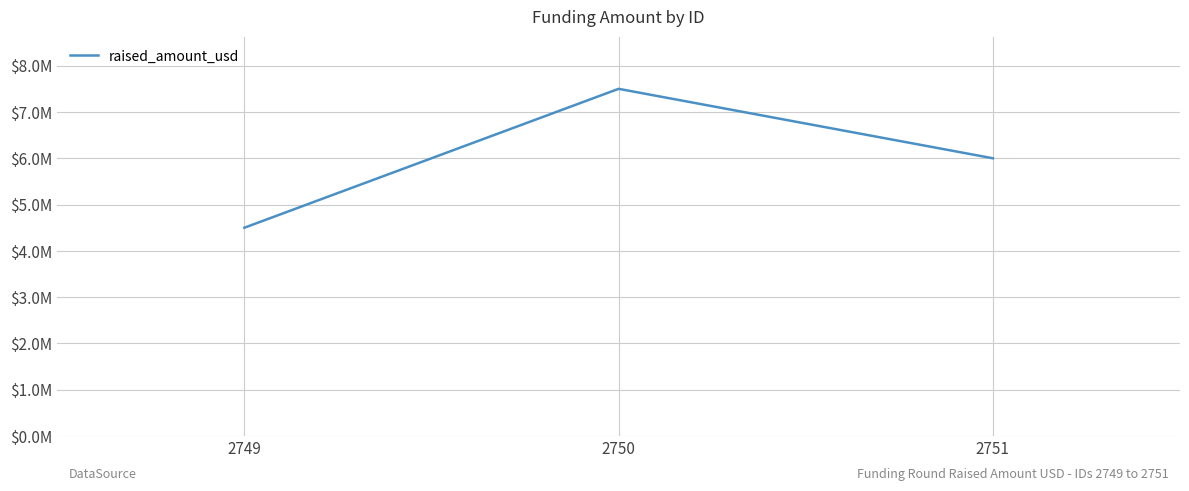

List the labels in order of value, smallest first.

2749, 2751, 2750